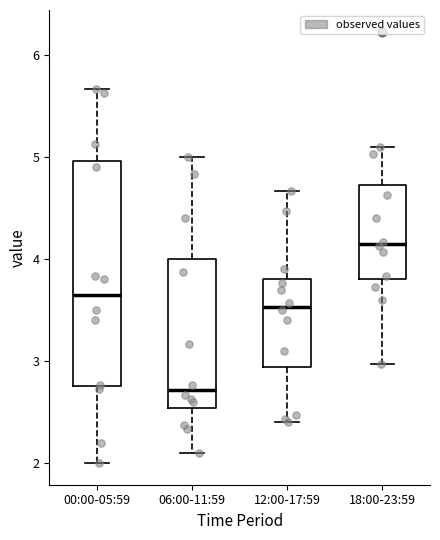

Which box's median line is the highest?

18:00-23:59